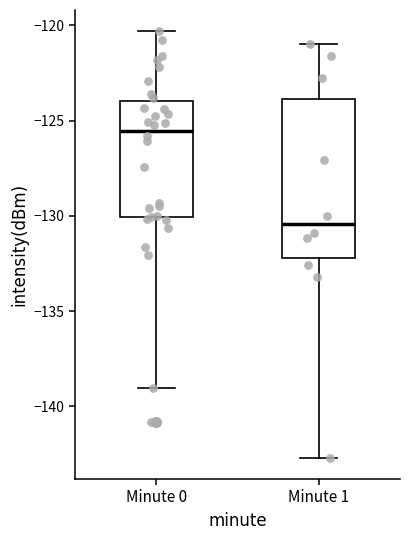

Which box is the tallest, from its lower edge to its upper edge?

Minute 1